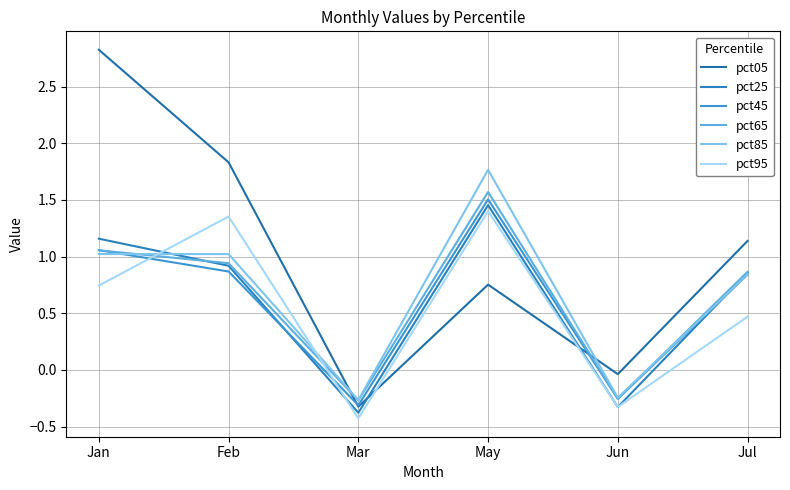

What is the difference between the pct05 values at Jun and Jan?

2.9